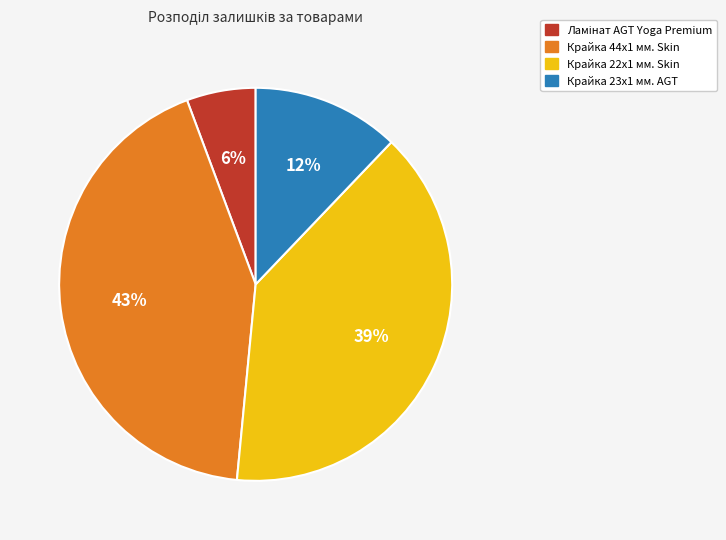

Is there a majority slice in this chart?

No